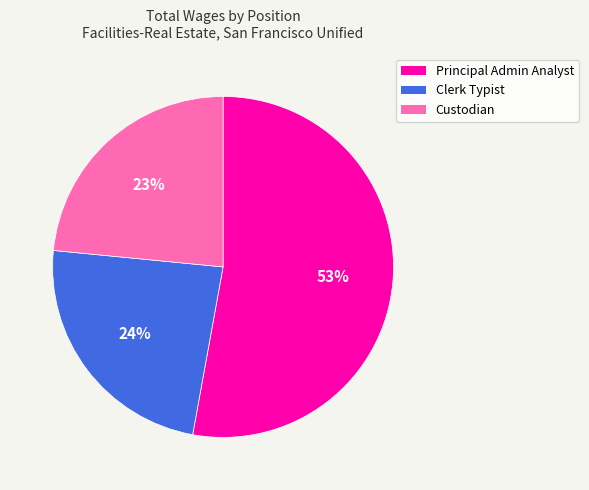

What is the largest slice in the pie chart?

Principal Admin Analyst